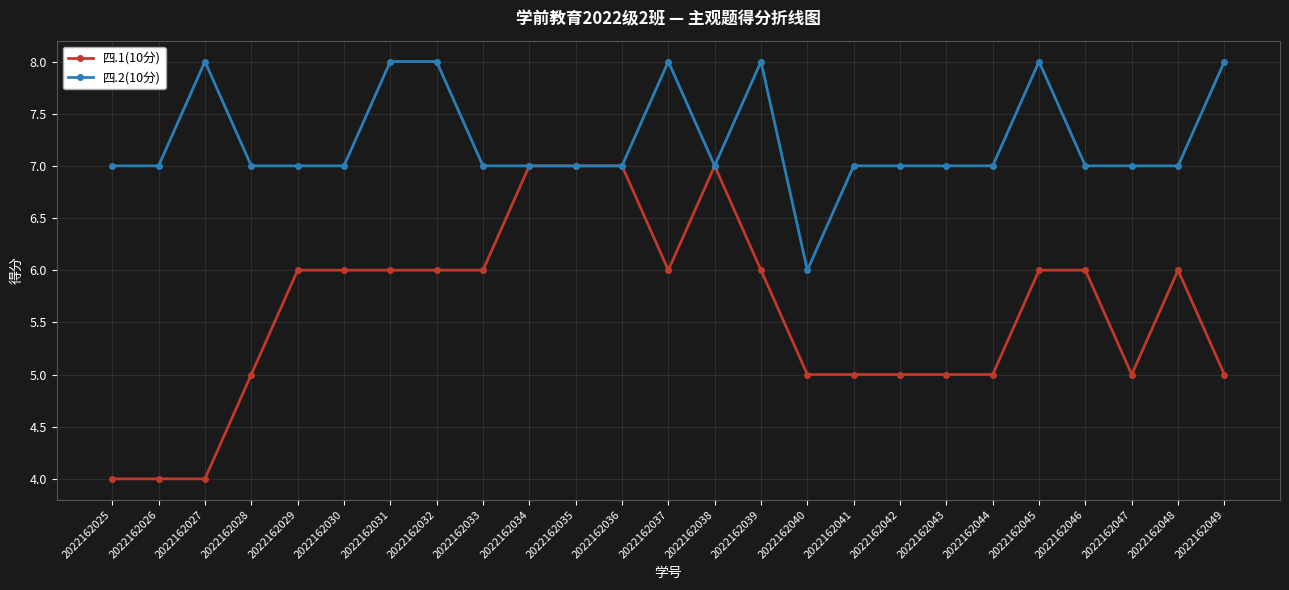

How many lines are shown in the chart?

2